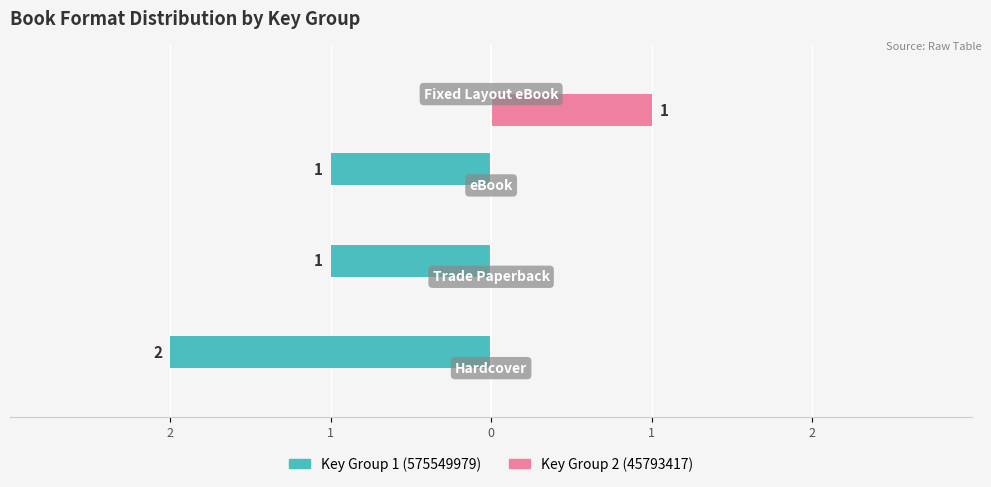

What are all the series names shown in the legend?

Key Group 1 (575549979), Key Group 2 (45793417)